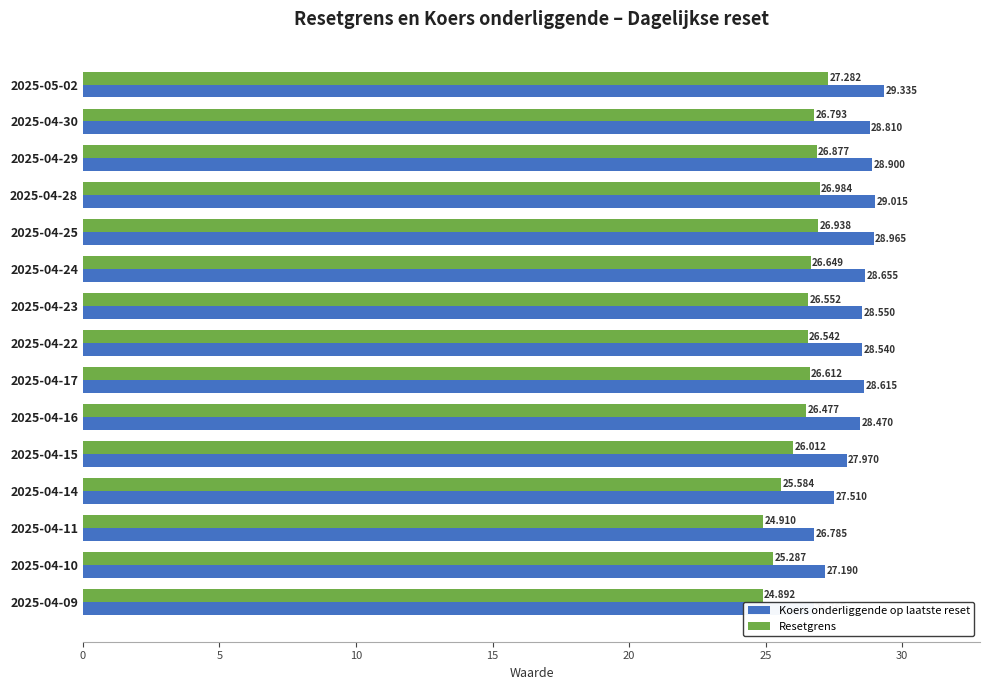

What is the average value of the Resetgrens series?

26.3